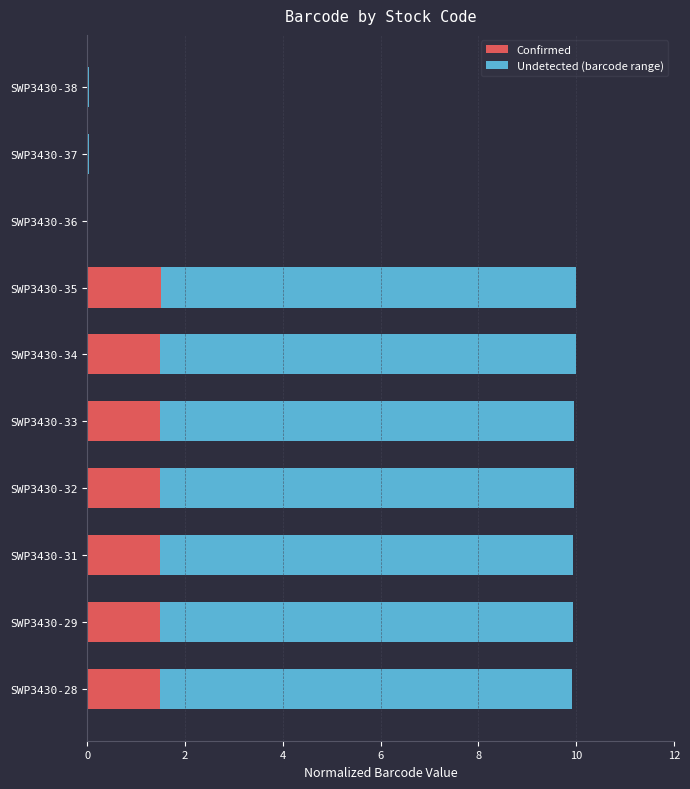

What is the total value across all series at SWP3430-29?

9.9